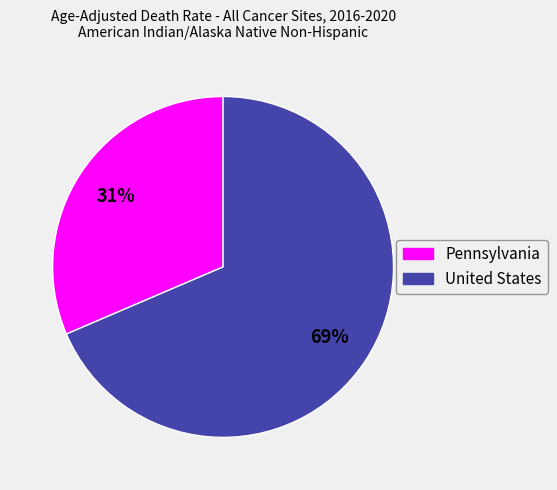

To the nearest percent, what is the average slice percentage?

50%